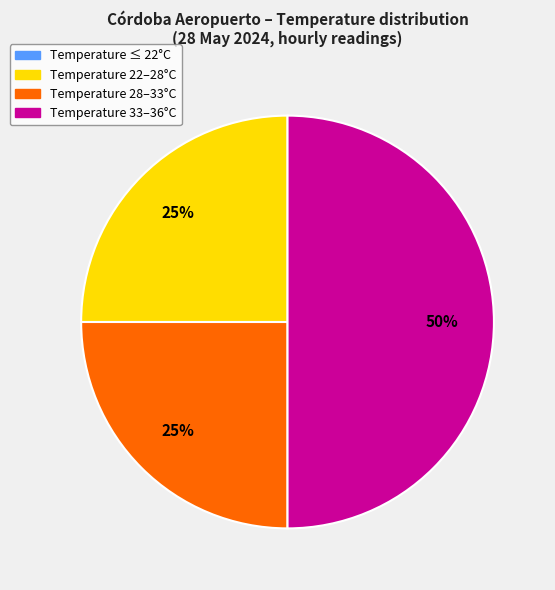

To the nearest percent, what is the difference between the largest and smallest slice percentages?

50%